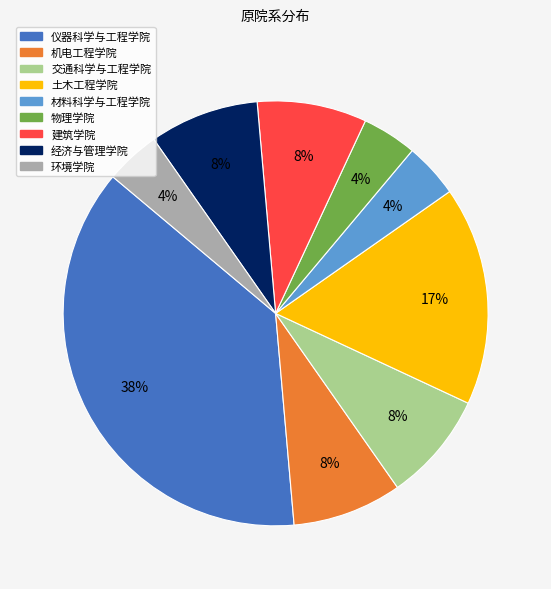

How many slices are in this pie chart?

9